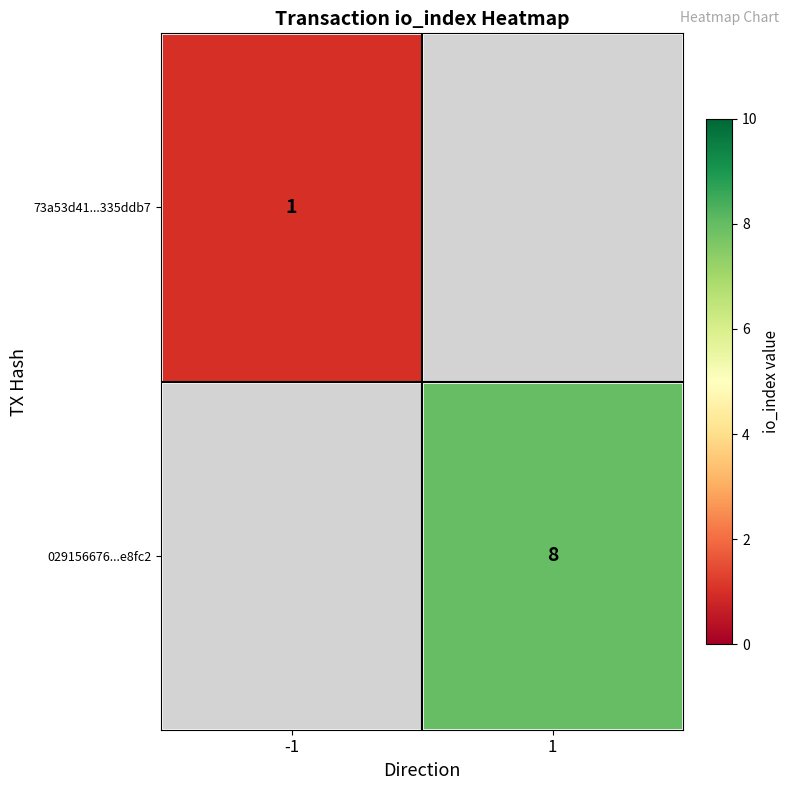

The value of 73a53d41...335ddb7 at -1 is 0. True or false?

False